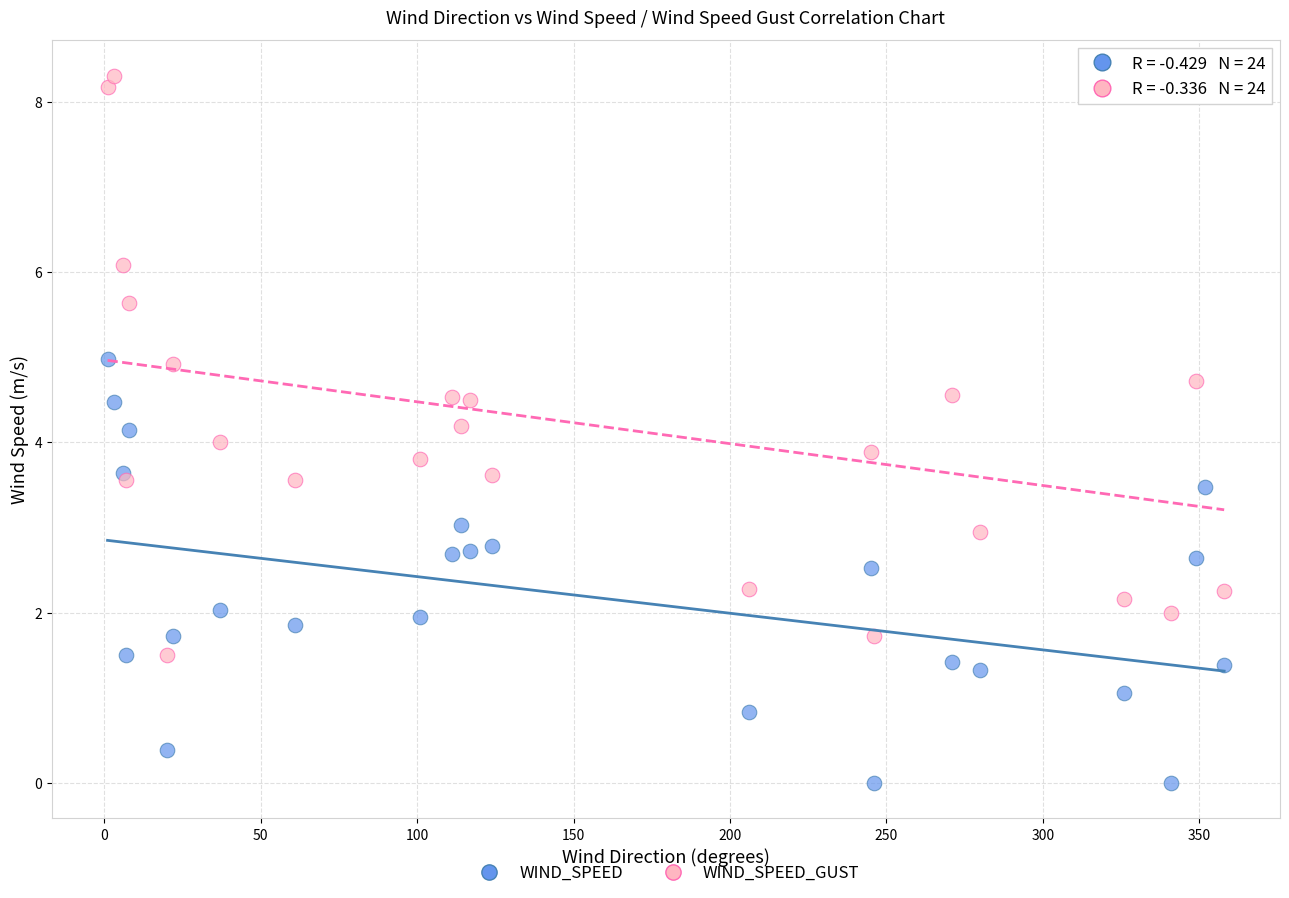

What is the X range (max minus min) for the scatter plot?

357.0